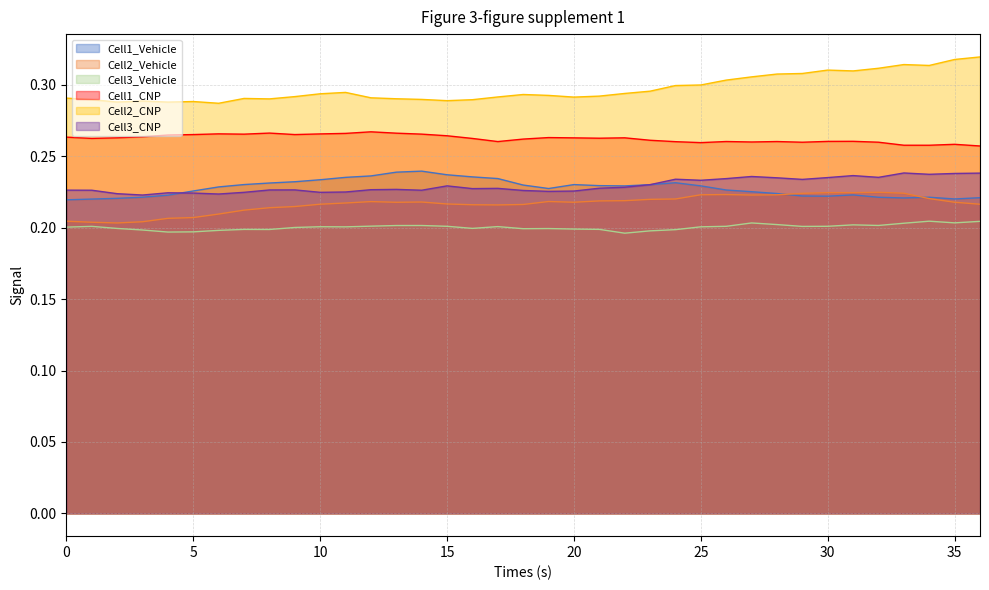

True or false: Cell1_CNP and Cell1_Vehicle intersect in this chart.

False